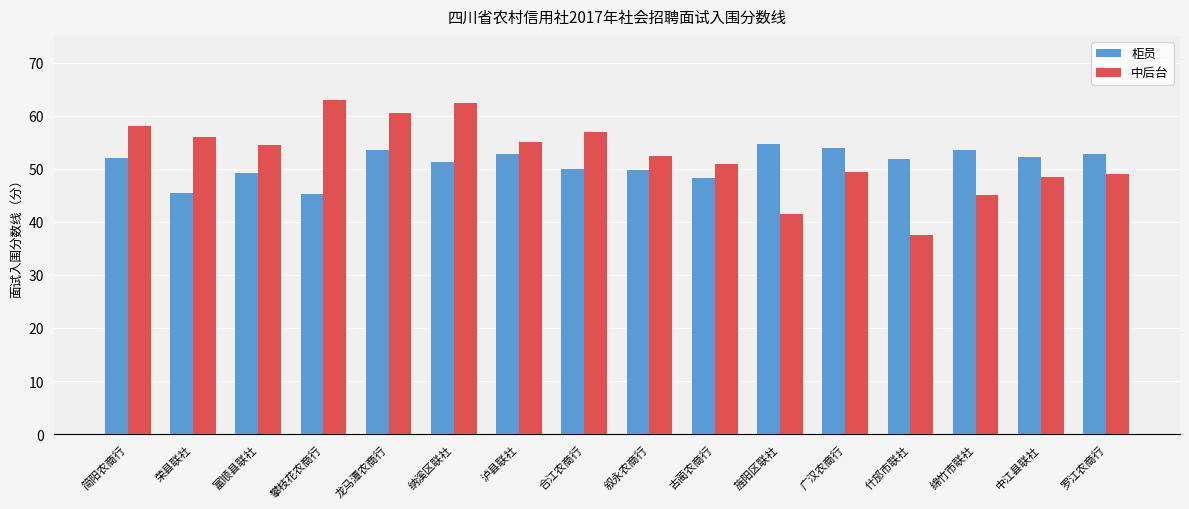

Rank the series by their maximum value, from lowest to highest.

柜员, 中后台